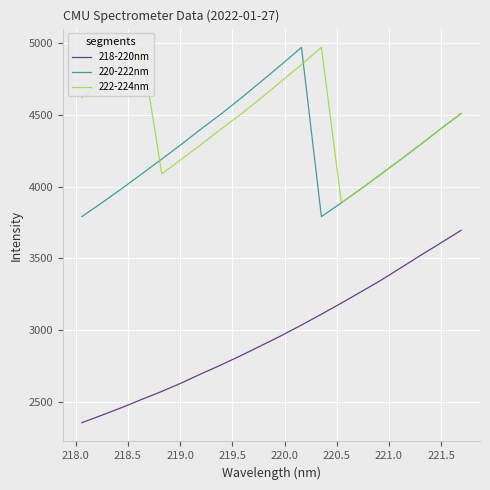

How many lines are shown in the chart?

3